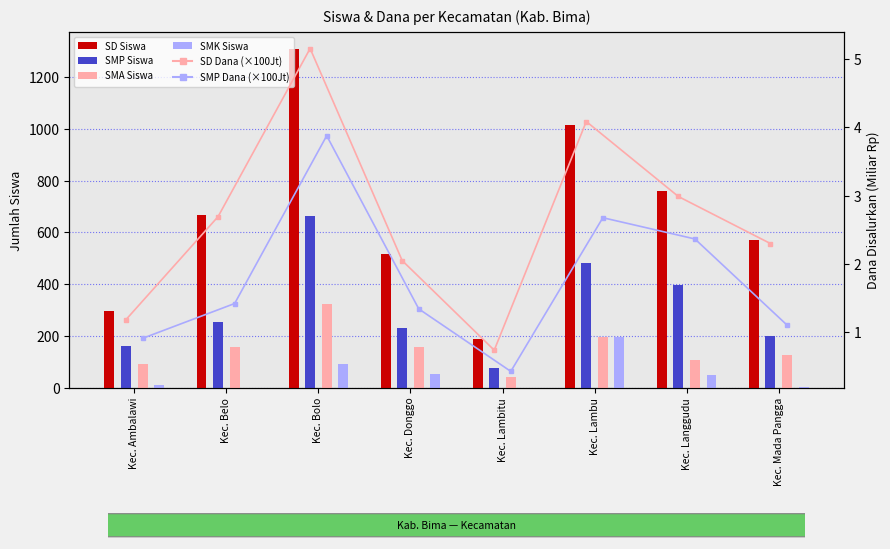

What value does the SD Siswa series have at Kec. Belo?

669.0